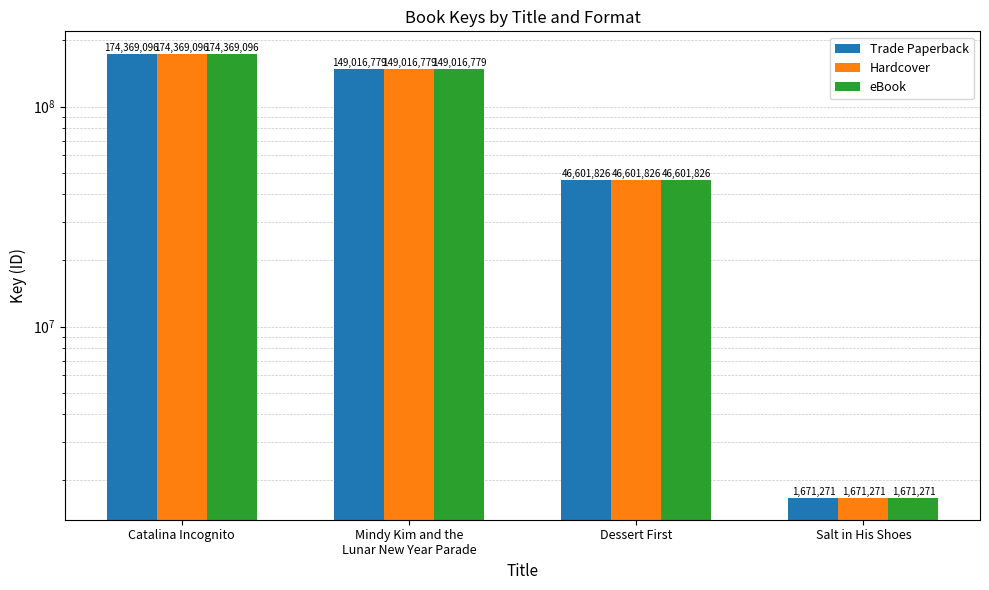

Reading left to right, what are all the values shown in this chart?

Trade Paperback: 174369096	149016779	46601826	1671271
Hardcover: 174369096	149016779	46601826	1671271
eBook: 174369096	149016779	46601826	1671271